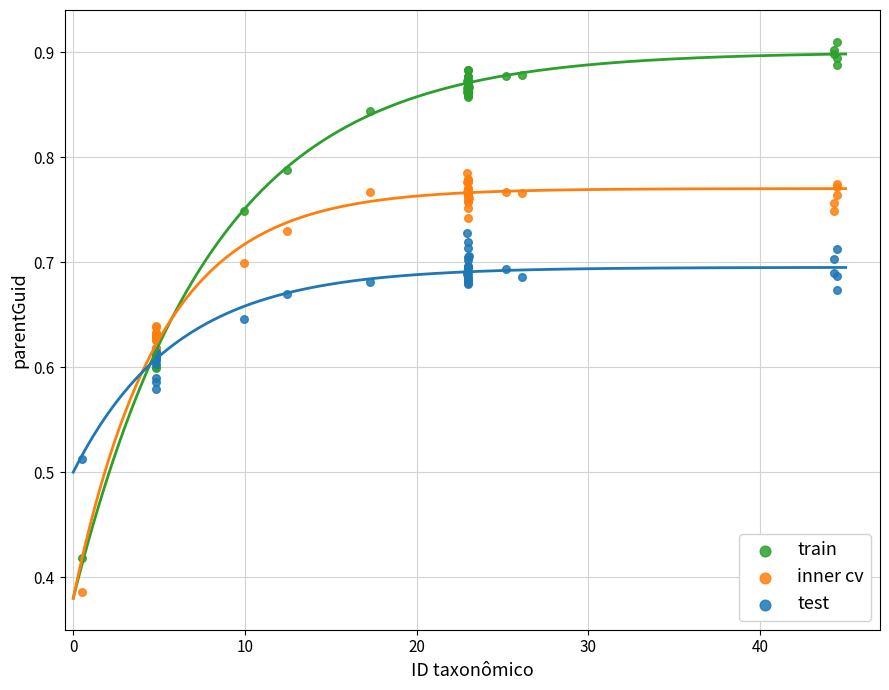

Which series contains the highest Y value?

train